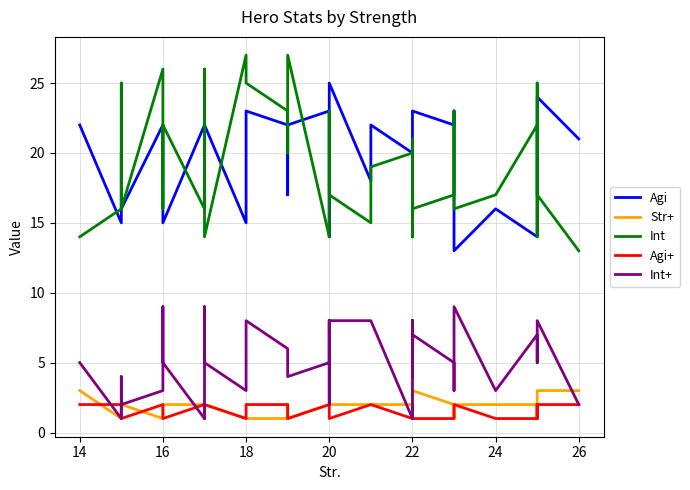

What is the difference between the maximum and minimum values in the Int+ series?

8